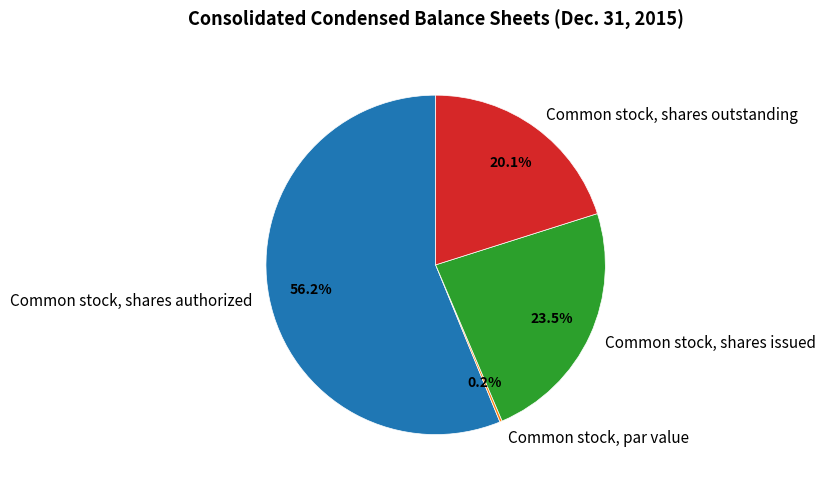

What is the majority slice?

Common stock, shares authorized